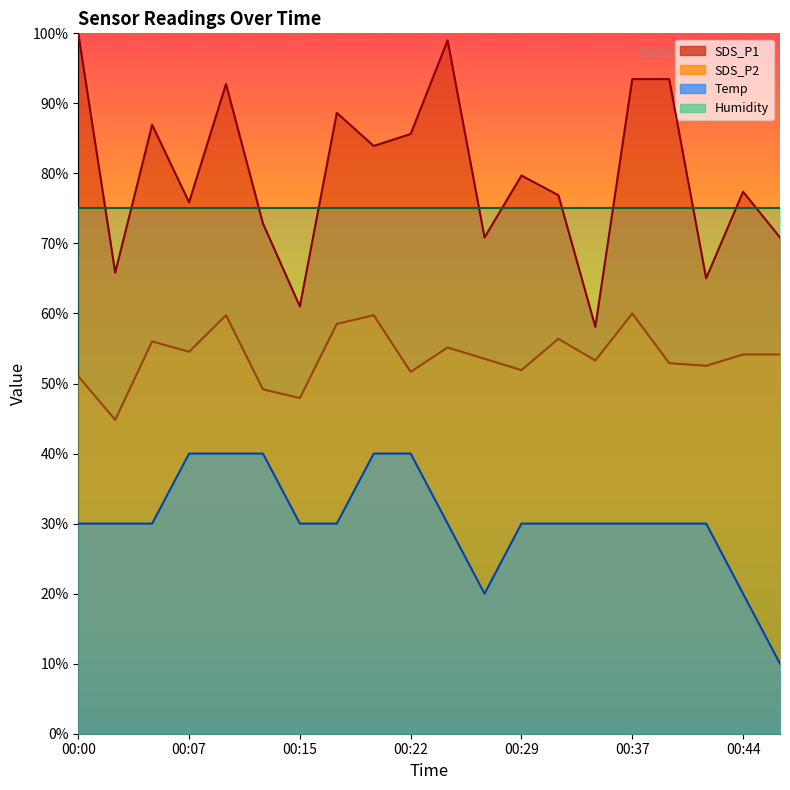

What is the smallest value displayed?

10.0